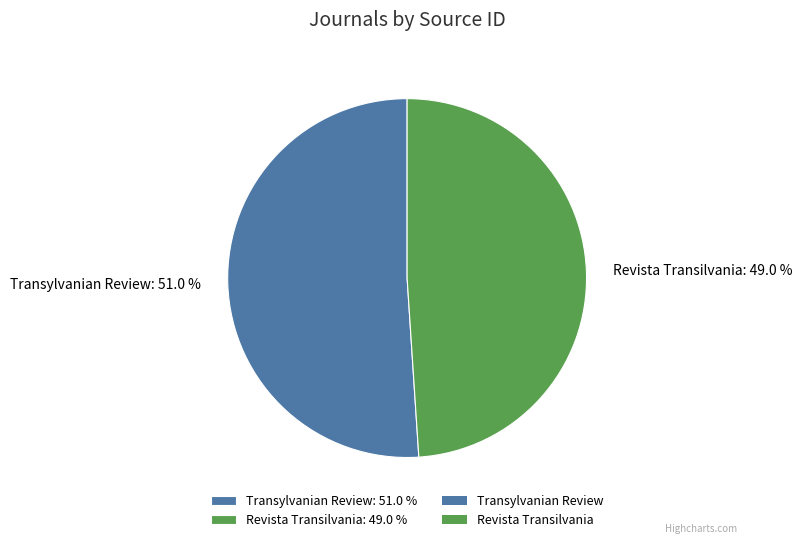

True or false: Revista Transilvania accounts for 49% of the total.

True